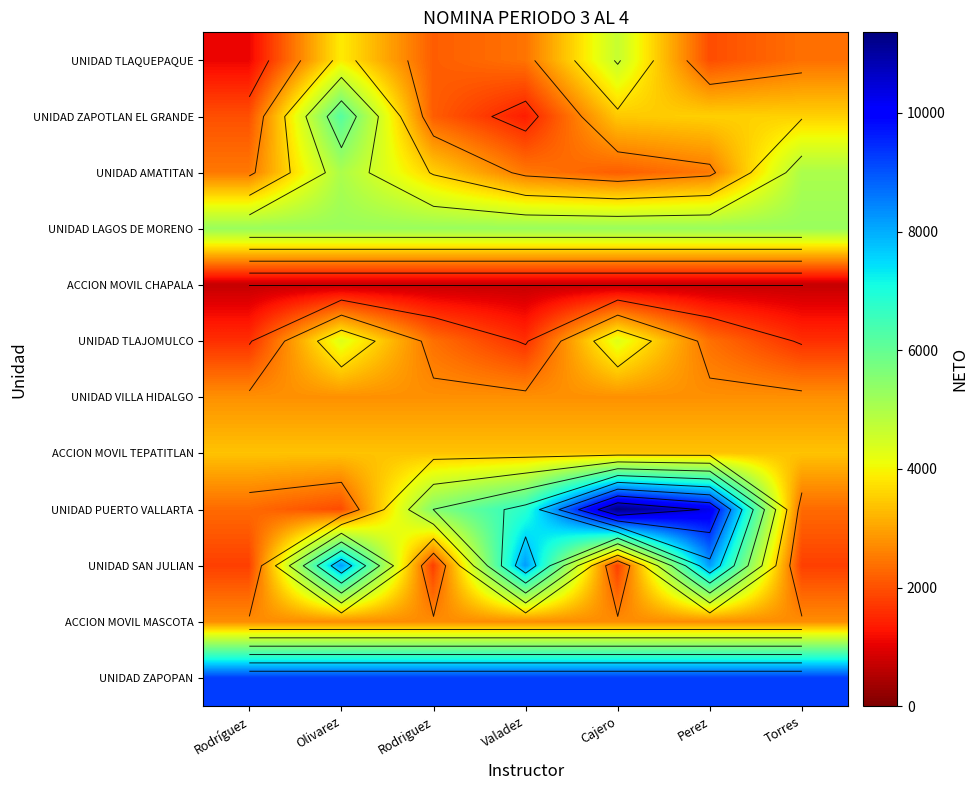

At which category is the sum across all series the highest?

Olivarez